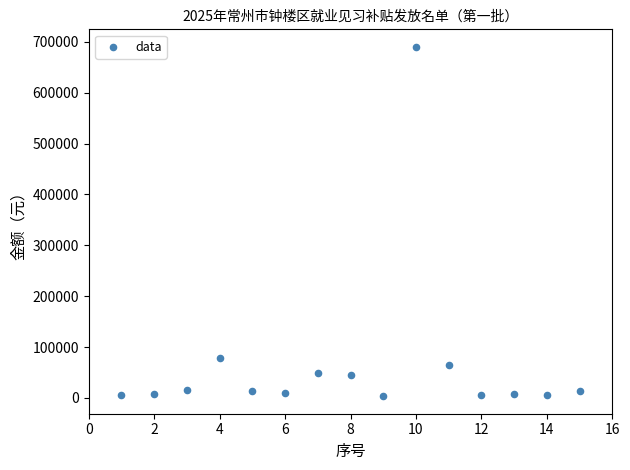

What is the range of Y values (max minus min)?

687002.3